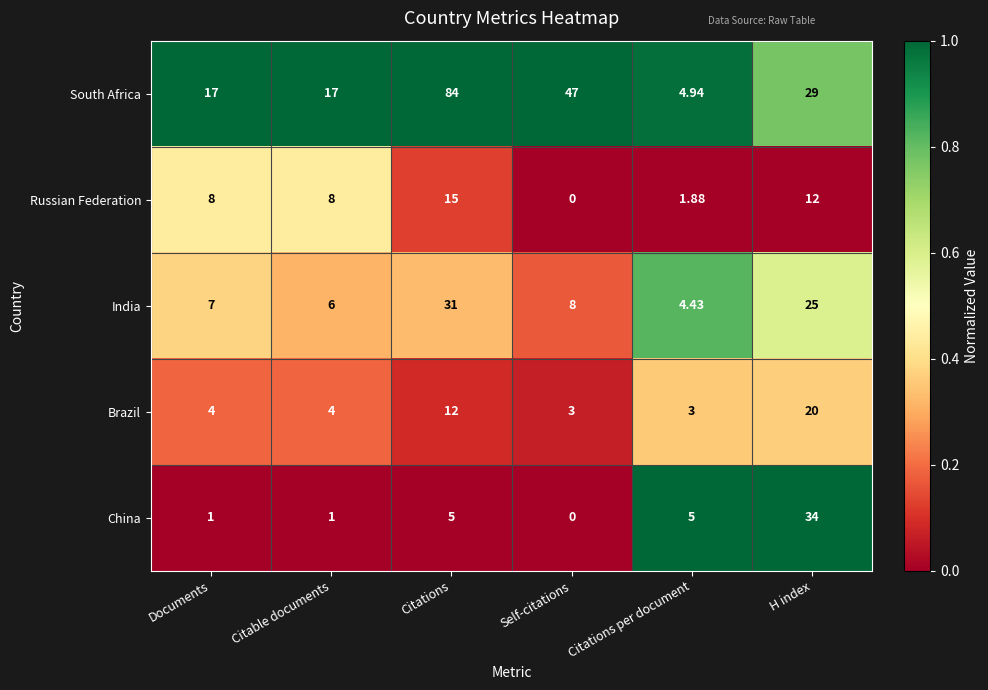

Which series has the largest range (max minus min)?

South Africa